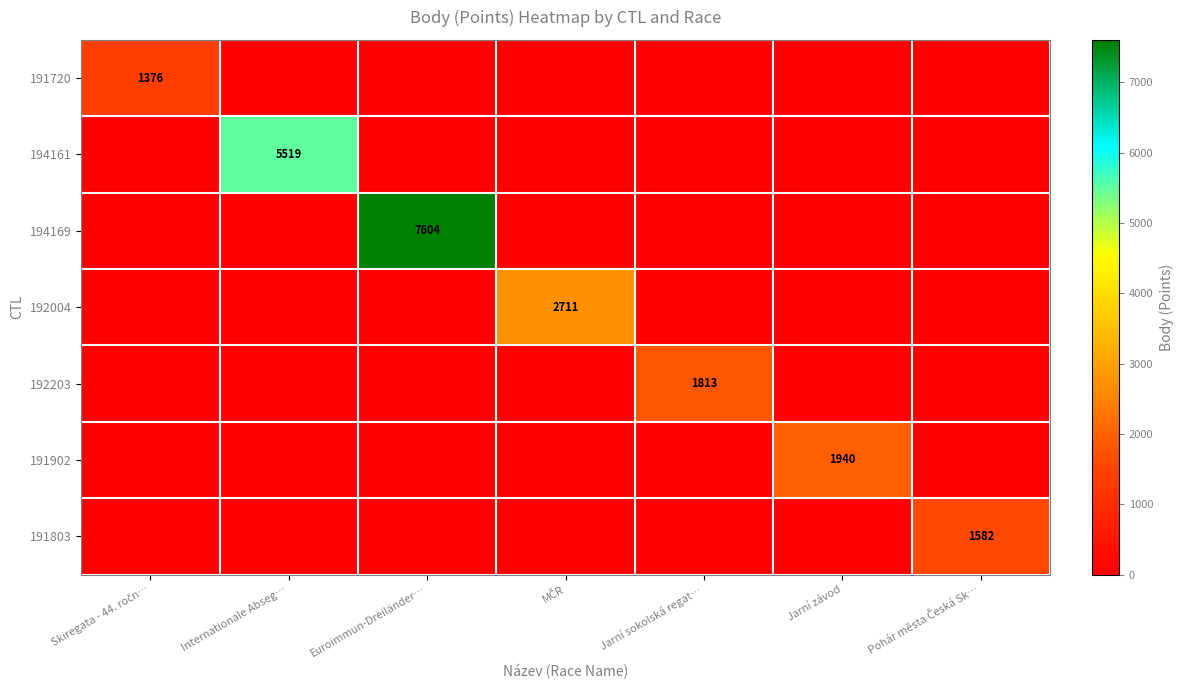

Which label corresponds to the smallest value in the chart?

Internationale Abseg…